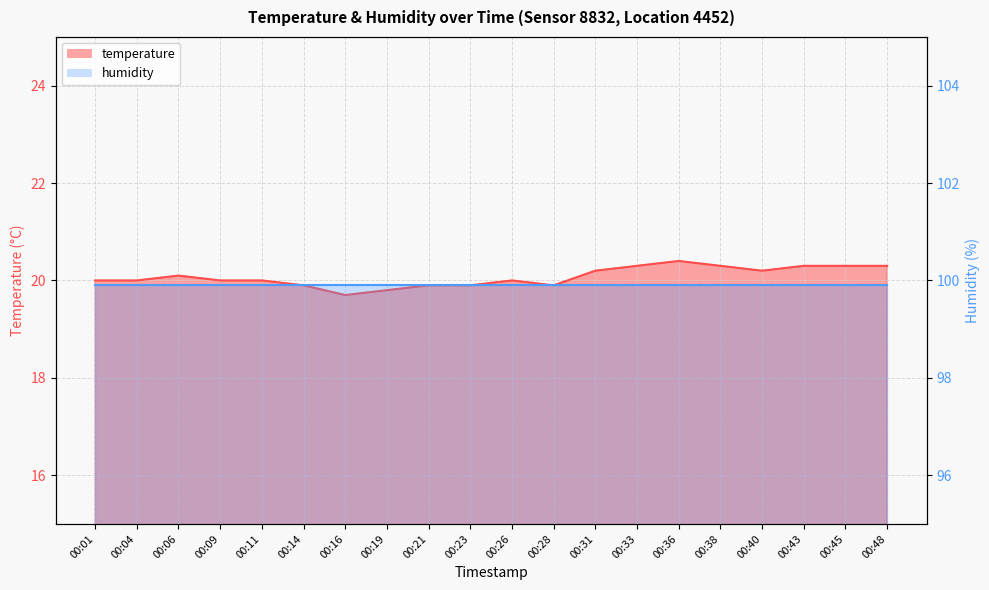

Is it true that the value at 00:11 is 20.0?

True